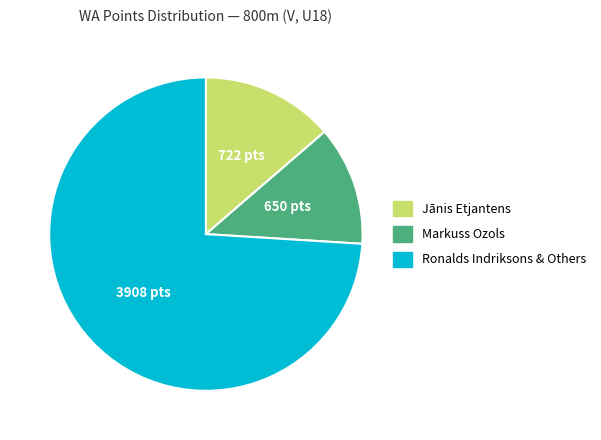

Does any single category account for the majority?

Yes